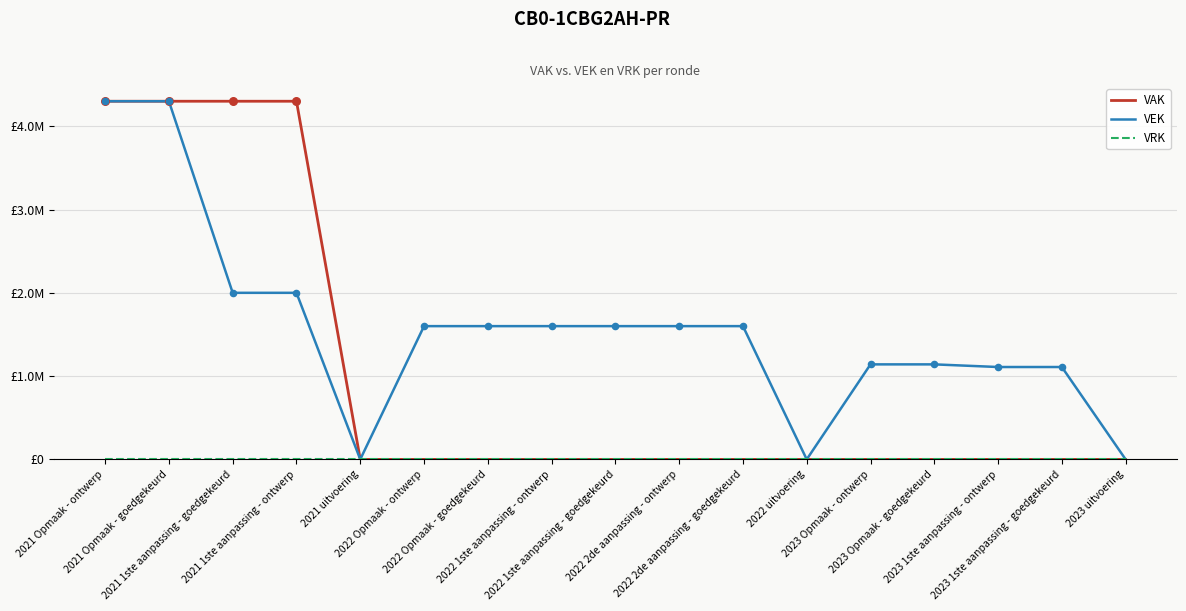

Is this an area chart (filled region under the line)?

No